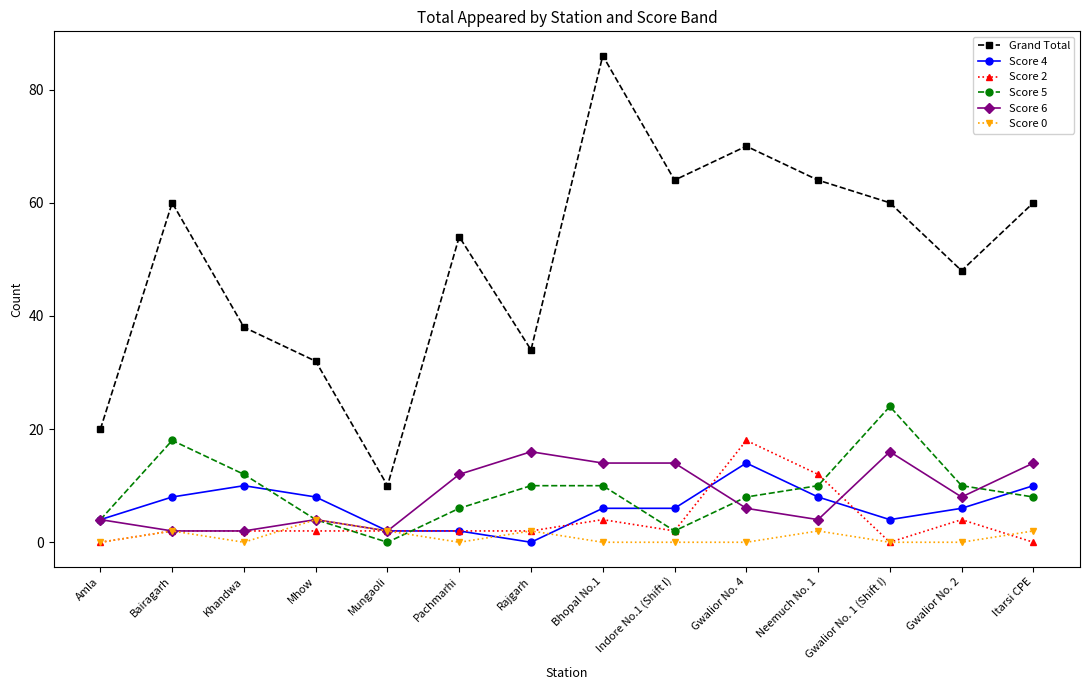

Reading right to left, list all the values displayed in this chart.

Grand Total: 60	48	60	64	70	64	86	34	54	10	32	38	60	20
Score 4: 10	6	4	8	14	6	6	0	2	2	8	10	8	4
Score 2: 0	4	0	12	18	2	4	2	2	2	2	2	2	0
Score 5: 8	10	24	10	8	2	10	10	6	0	4	12	18	4
Score 6: 14	8	16	4	6	14	14	16	12	2	4	2	2	4
Score 0: 2	0	0	2	0	0	0	2	0	2	4	0	2	0